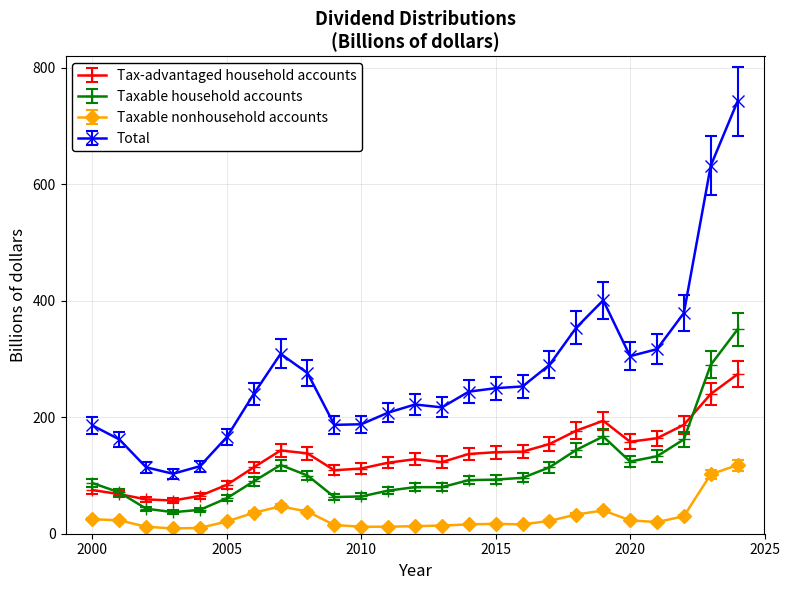

What is the maximum value shown in the chart?

743